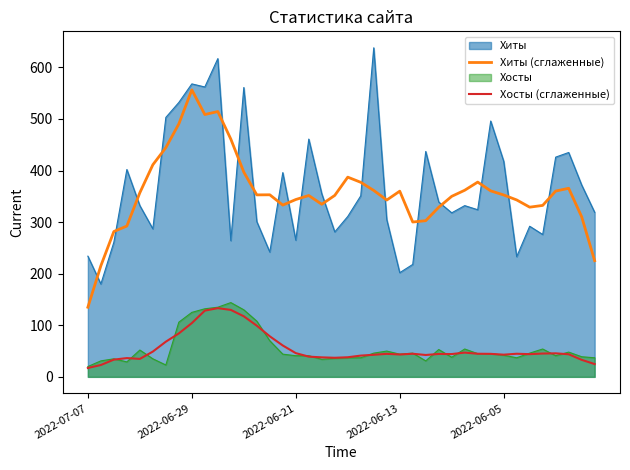

Reading left to right, extract all data points from this chart.

Хиты (сглаженные): 135.0	215.4	281.8	292.4	357.0	411.2	444.4	490.4	556.4	508.6	514.4	461.0	397.0	352.8	353.0	333.0	343.8	351.6	334.6	351.8	387.2	377.2	361.4	342.8	360.0	300.2	302.8	328.8	350.0	361.8	377.6	360.6	352.6	343.0	329.0	332.4	360.2	365.6	310.4	225.2
Хосты (сглаженные): 17.2	23.0	33.4	36.4	34.8	49.0	68.2	84.2	104.2	128.4	133.2	129.8	117.4	99.2	78.6	60.8	46.0	39.2	37.8	37.0	38.0	41.2	42.8	44.6	43.4	44.8	42.4	44.4	44.2	47.0	44.8	44.6	43.0	44.8	44.0	45.2	45.6	43.8	33.0	24.8